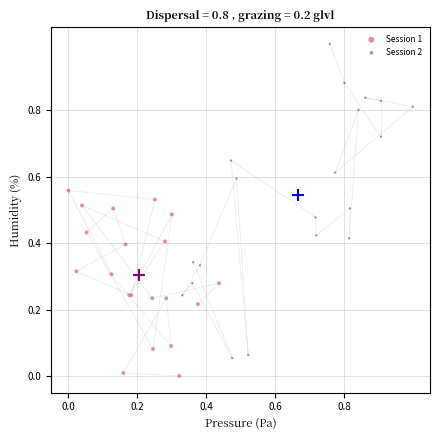

Which series contains the lowest Y value?

Session 1